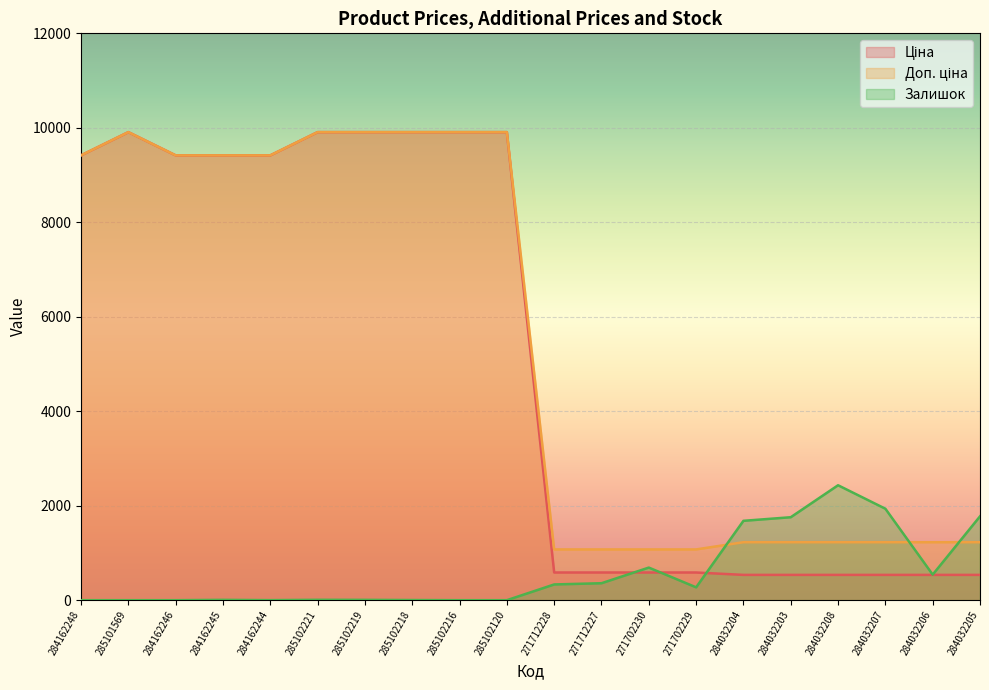

How many data points does each series have?

20